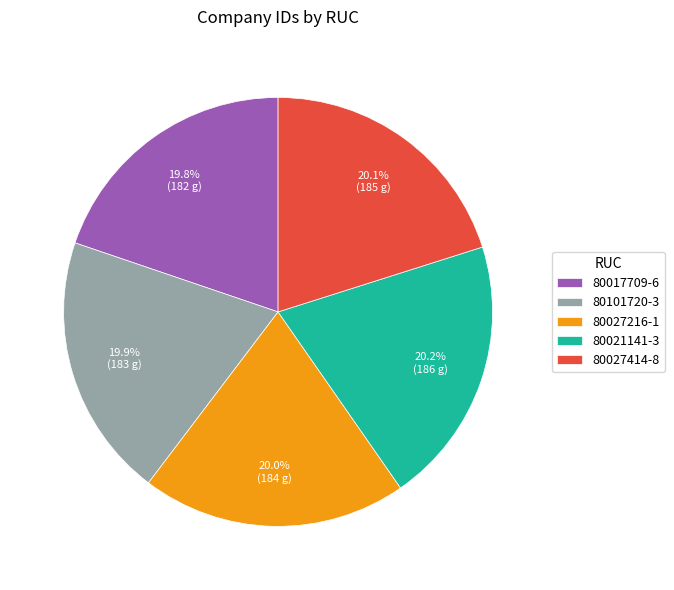

True or false: 80021141-3 accounts for 20% of the total.

True